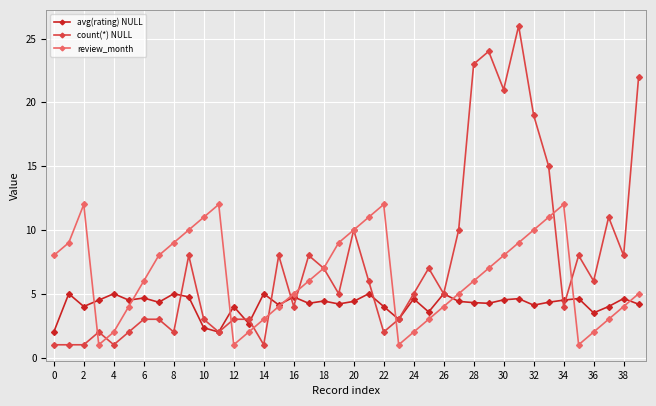

Which series has the widest spread of values?

count(*) NULL